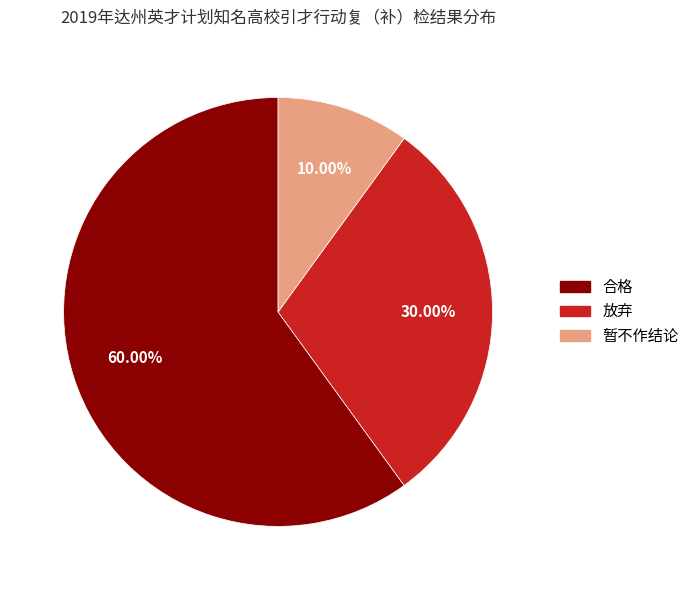

Combined, do 放弃 and 合格 account for over 50%?

Yes